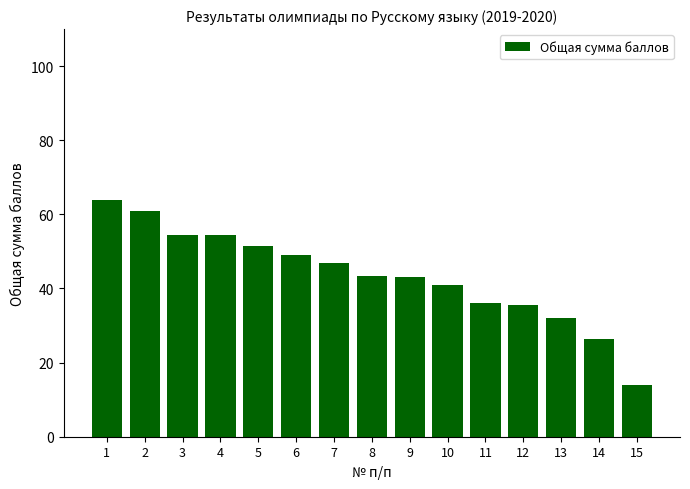

What is the change in value from 6 to 10?

-8.0